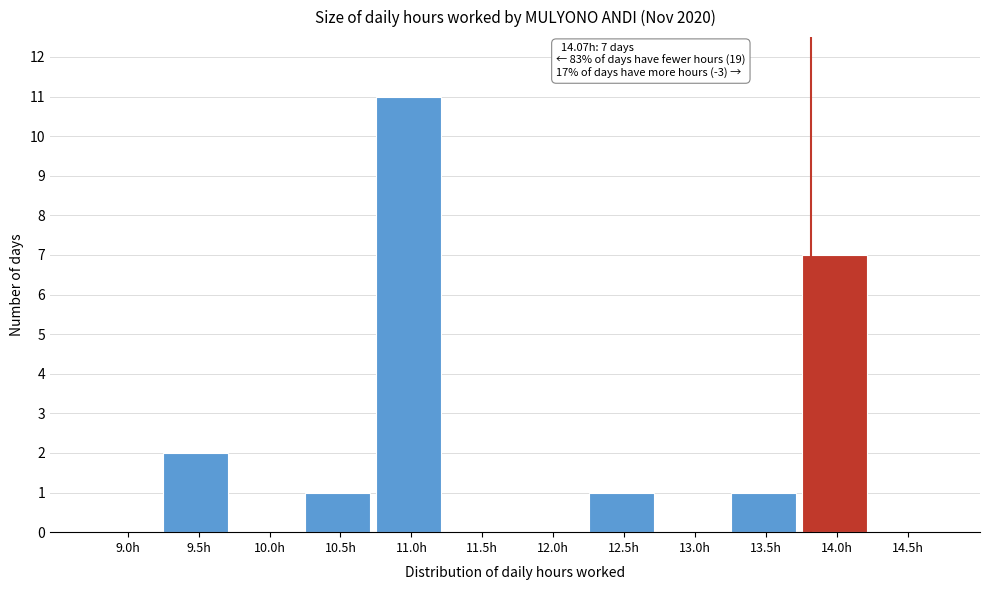

Reading left to right, what are all the values shown in this chart?

9.0h=0	9.5h=2	10.0h=0	10.5h=1	11.0h=11	11.5h=0	12.0h=0	12.5h=1	13.0h=0	13.5h=1	14.0h=7	14.5h=0